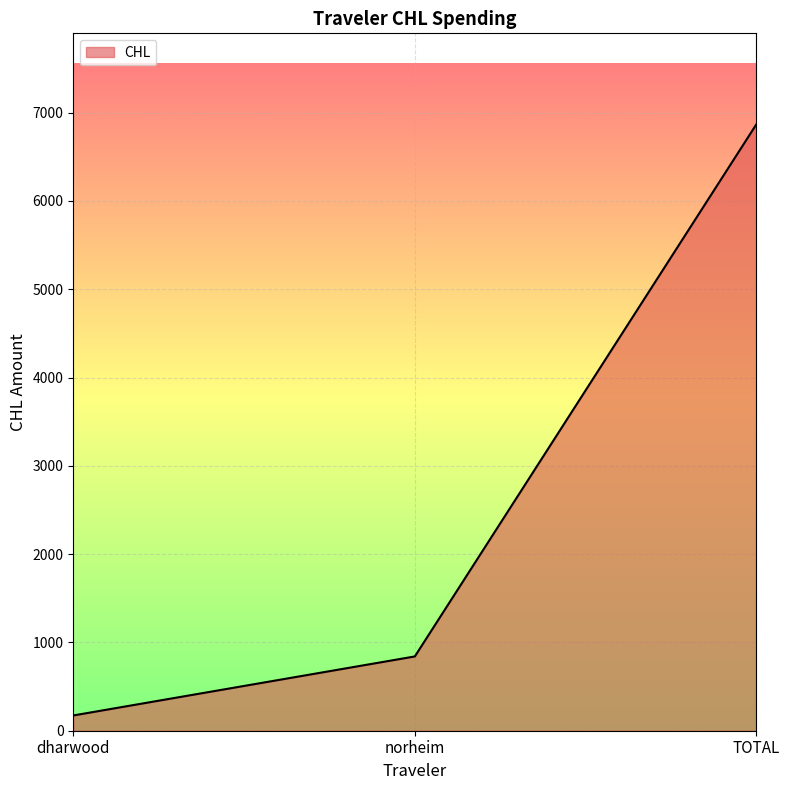

Count the number of data series in this chart.

1